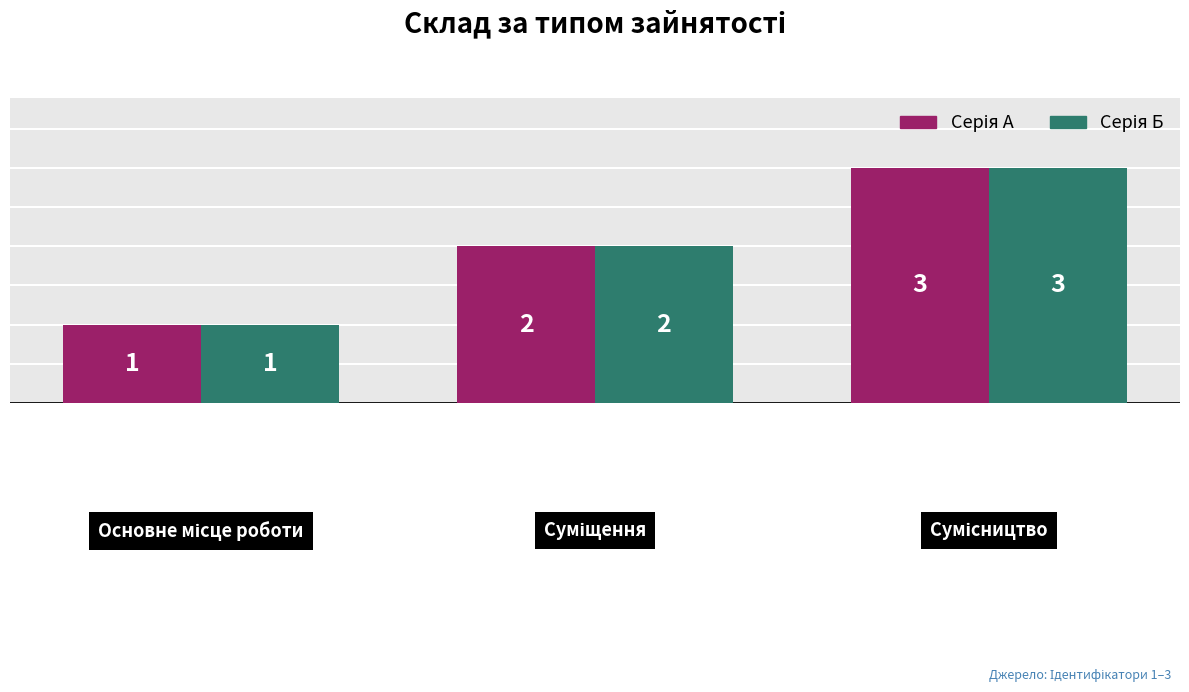

Rank the series by their maximum value, from highest to lowest.

Серія А, Серія Б